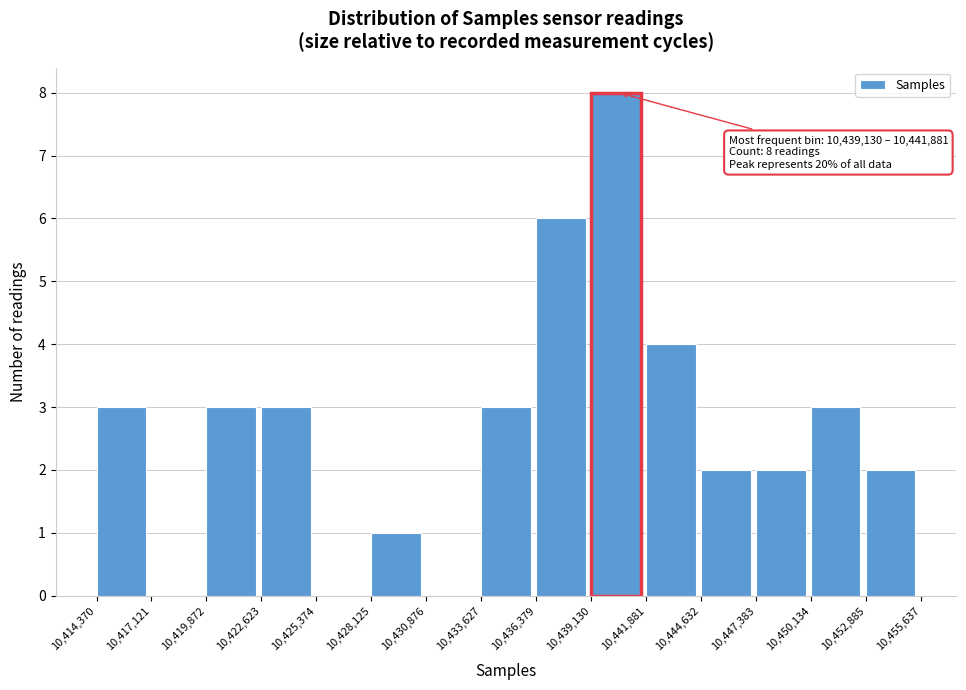

Over which range of the x-axis is the bar tallest?

10,439,130 to 10,441,881